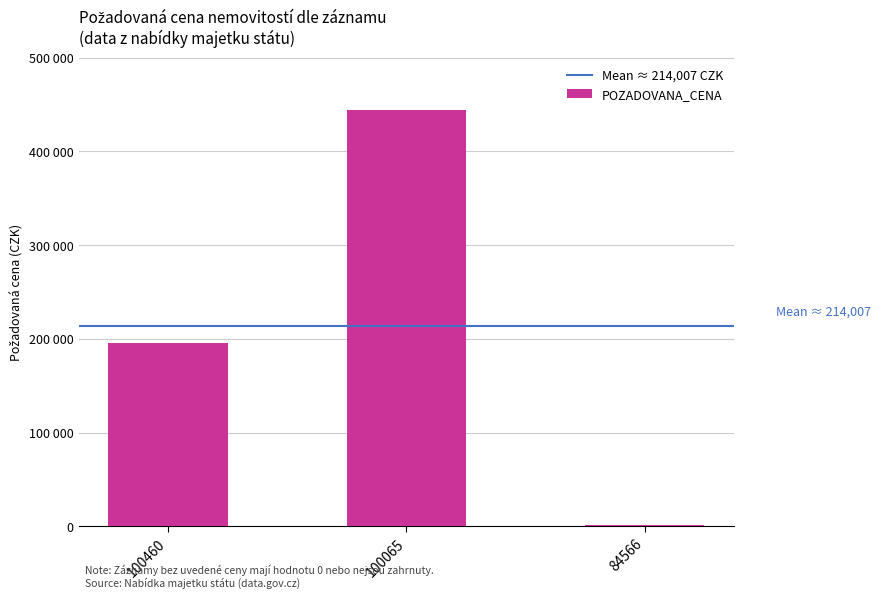

What is the approximate value at 84566, to the nearest 50?

1550